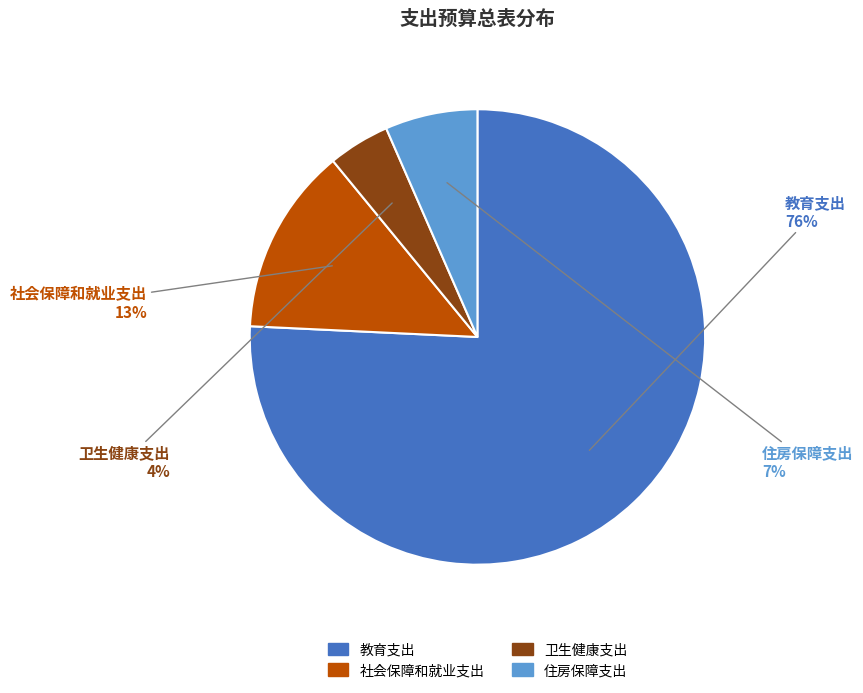

Do 卫生健康支出 and 社会保障和就业支出 together represent more than half of the pie?

No